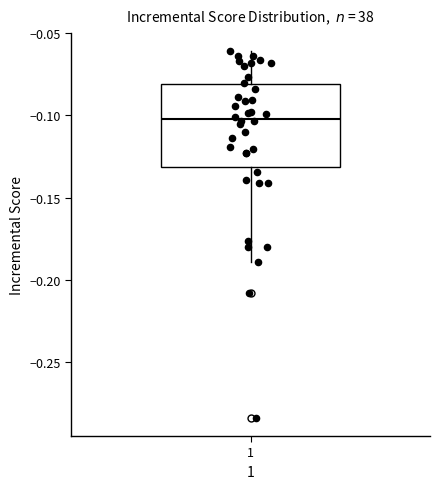

Where does the lower whisker of the box at x = 1 end on the y-axis? The values are not printed on the chart, so give them approximately, as read against the axis.

-0.19